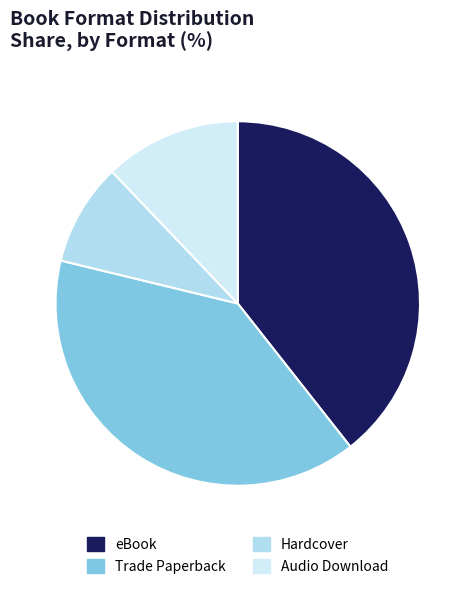

Rank the categories by value from lowest to highest.

Hardcover, Audio Download, eBook, Trade Paperback